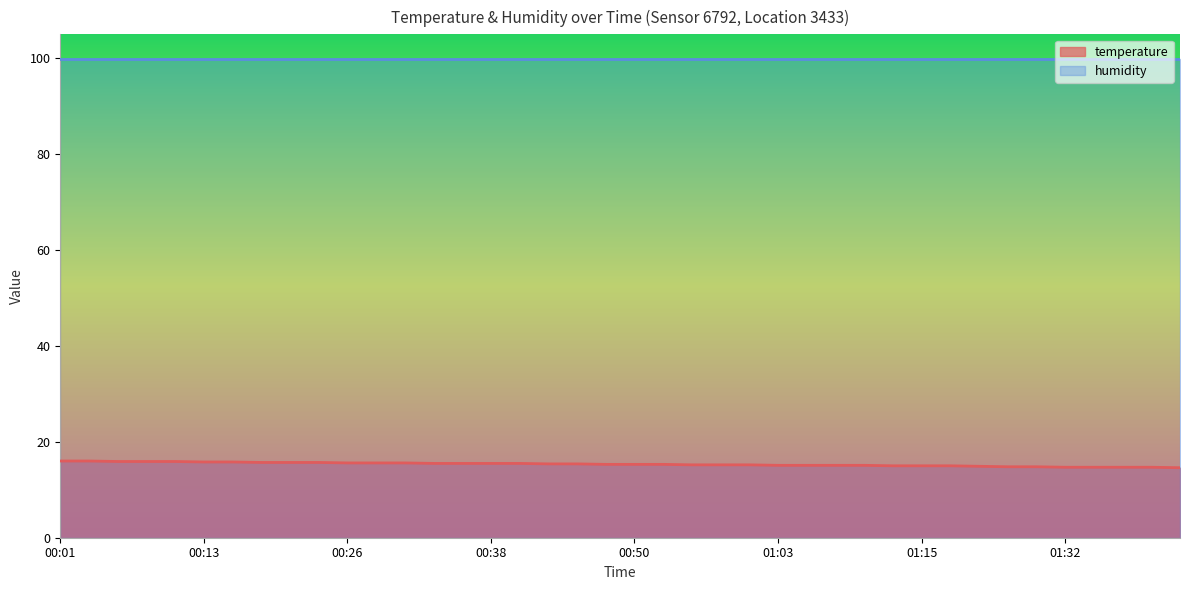

What is the smallest value displayed?

14.6